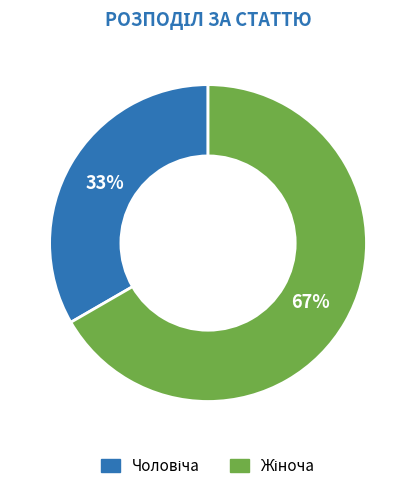

To the nearest percent, what is the average slice percentage?

50%